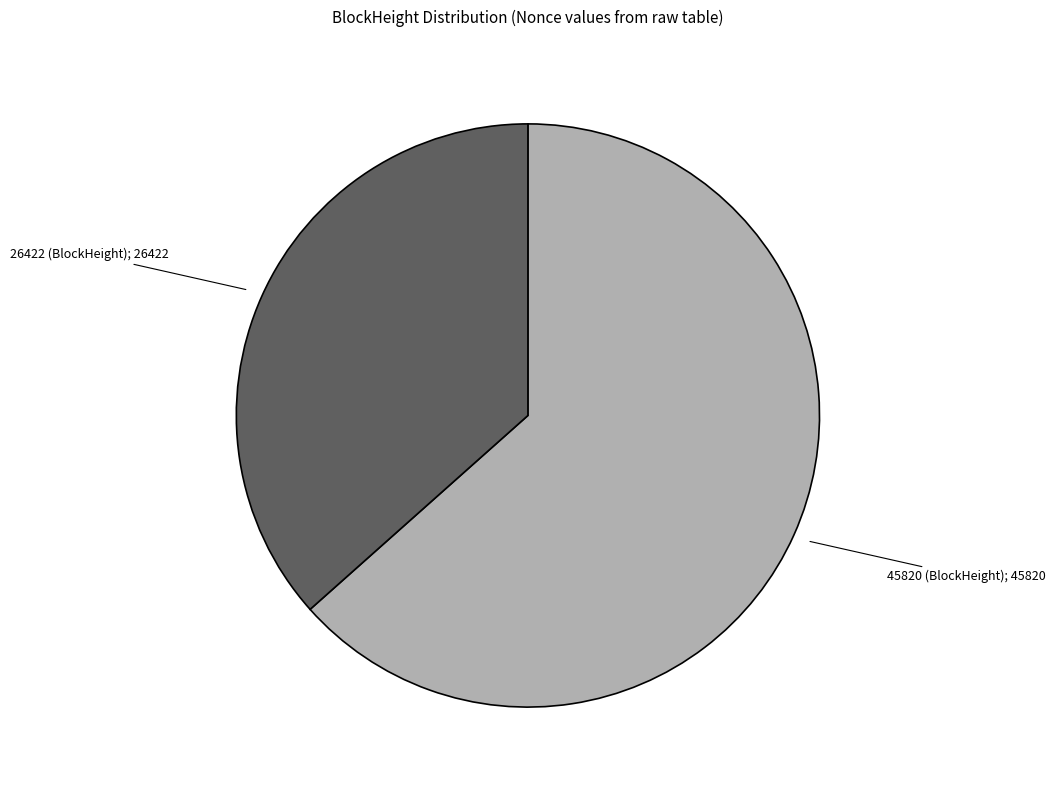

How many slices are in this pie chart?

2